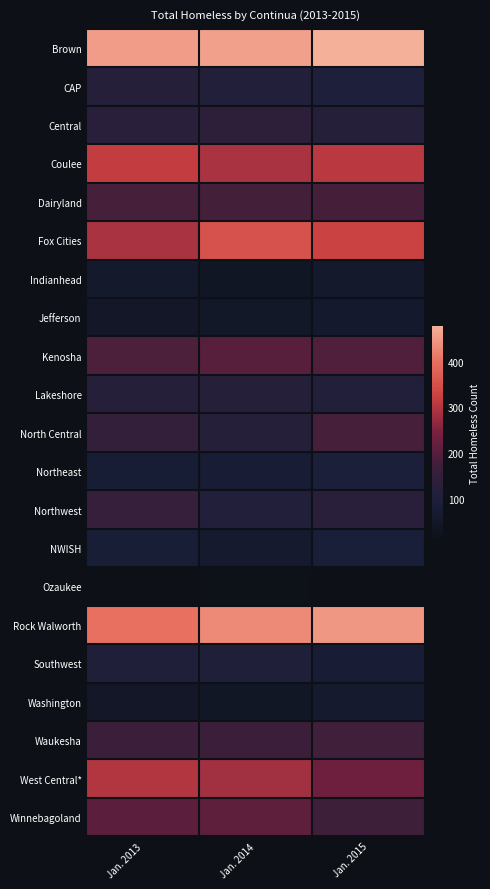

What is the total value across all series at Jan. 2015?

3590